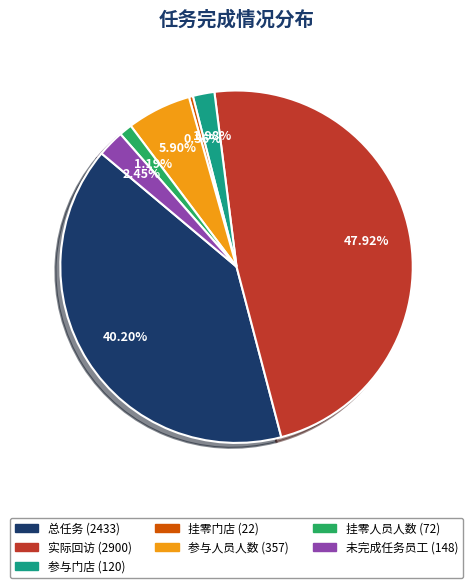

Which slice is the smallest?

挂零门店